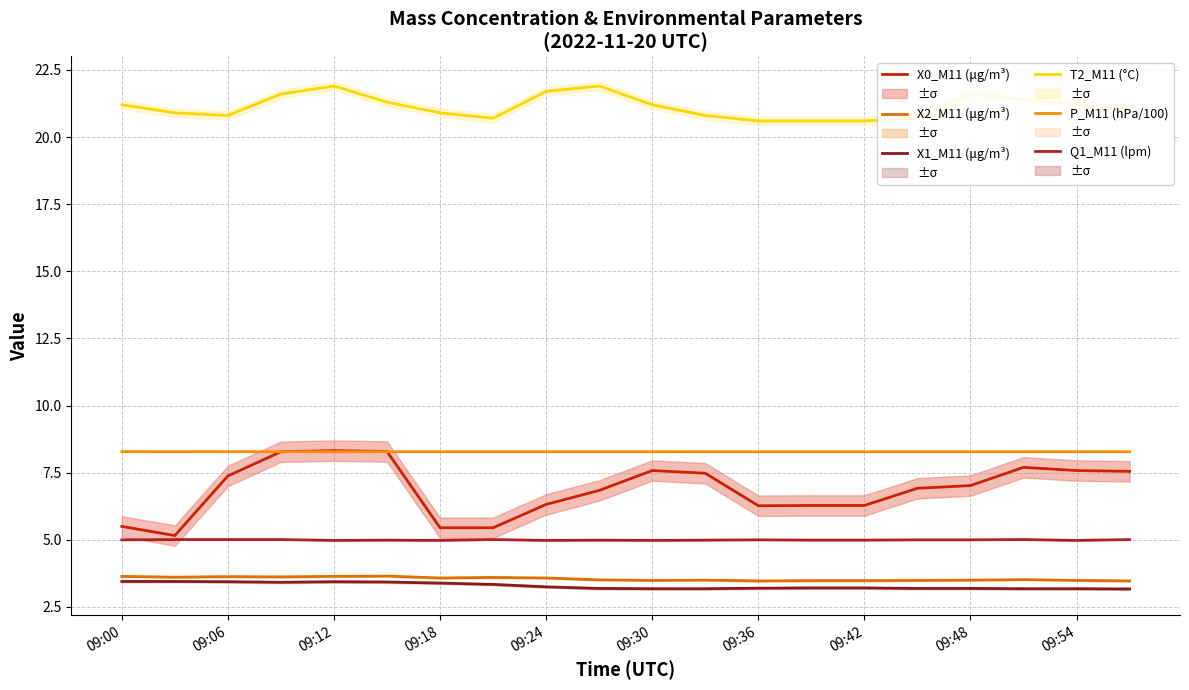

Which series has the largest total across all categories?

T2_M11 (°C)